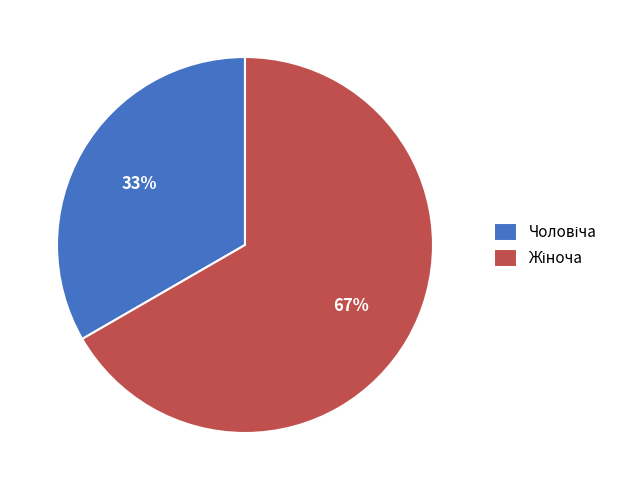

Is there any slice that represents more than half of the pie?

Yes